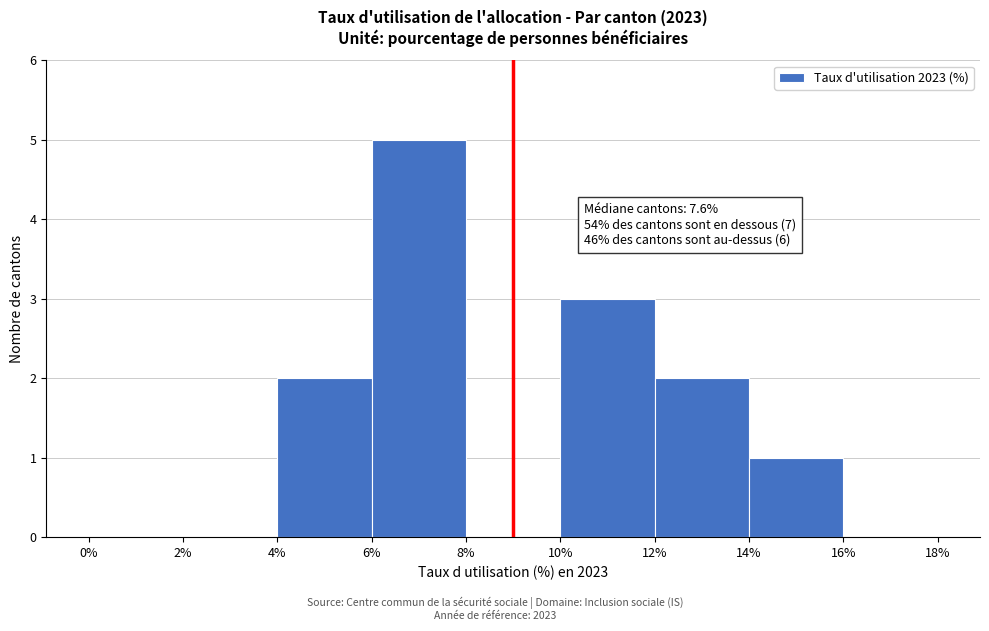

Which range on the x-axis has the tallest bar?

6% to 8%